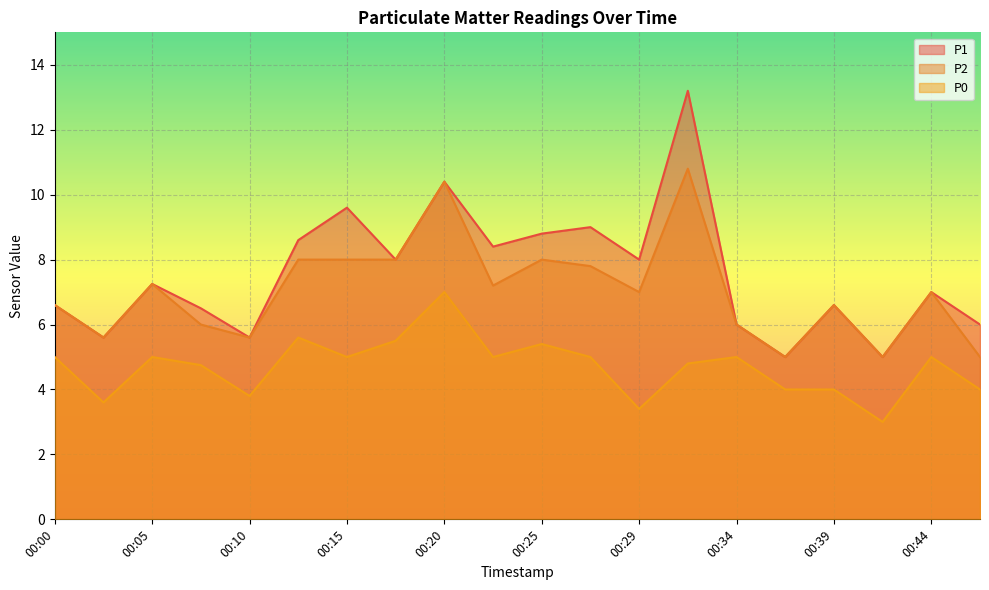

Reading left to right, list all the values displayed in this chart.

P1: 6.6	5.6	7.2	6.5	5.6	8.6	9.6	8.0	10.4	8.4	8.8	9.0	8.0	13.2	6.0	5.0	6.6	5.0	7.0	6.0
P2: 6.6	5.6	7.2	6.0	5.6	8.0	8.0	8.0	10.4	7.2	8.0	7.8	7.0	10.8	6.0	5.0	6.6	5.0	7.0	5.0
P0: 5.0	3.6	5.0	4.8	3.8	5.6	5.0	5.5	7.0	5.0	5.4	5.0	3.4	4.8	5.0	4.0	4.0	3.0	5.0	4.0